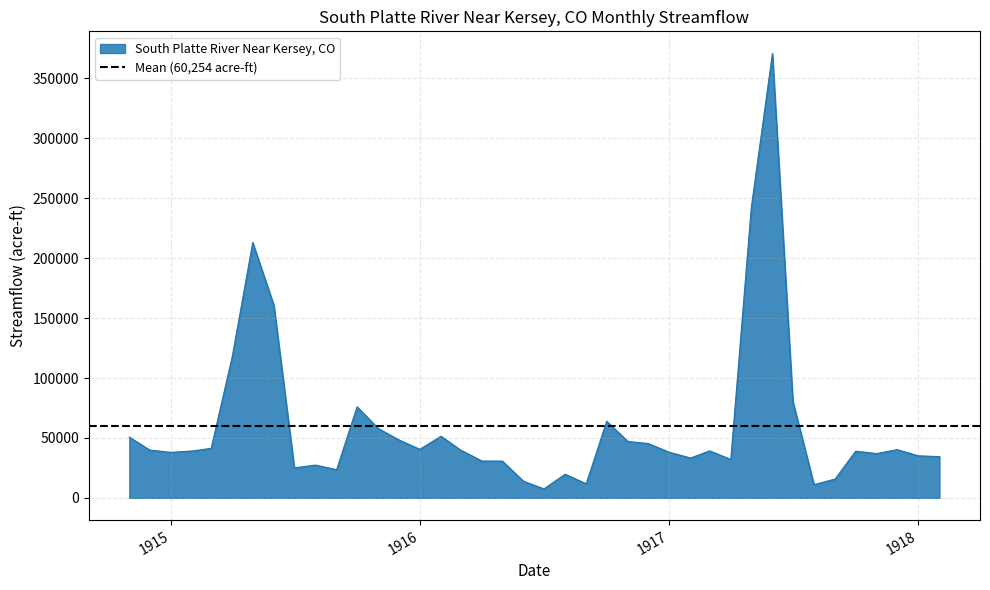

What is the average value?

60254.0